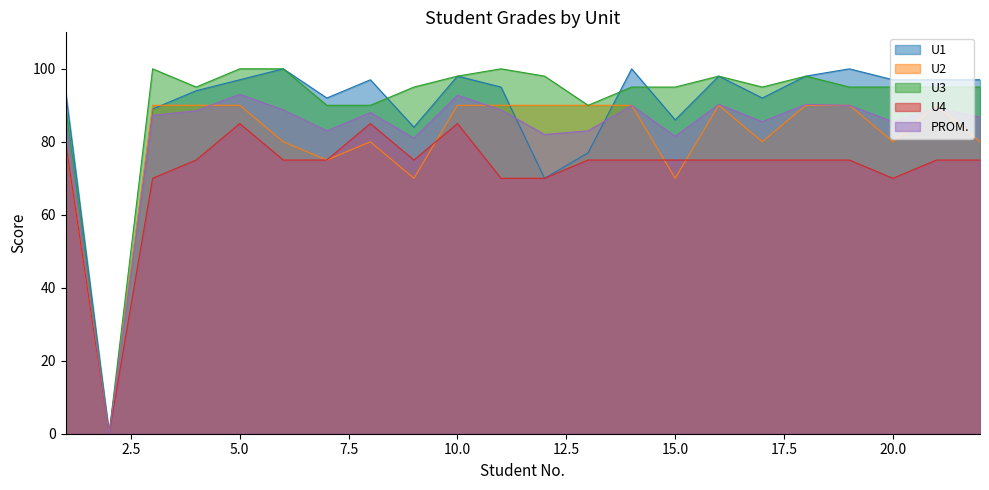

What is the approximate value of U3 at 9?

95.0